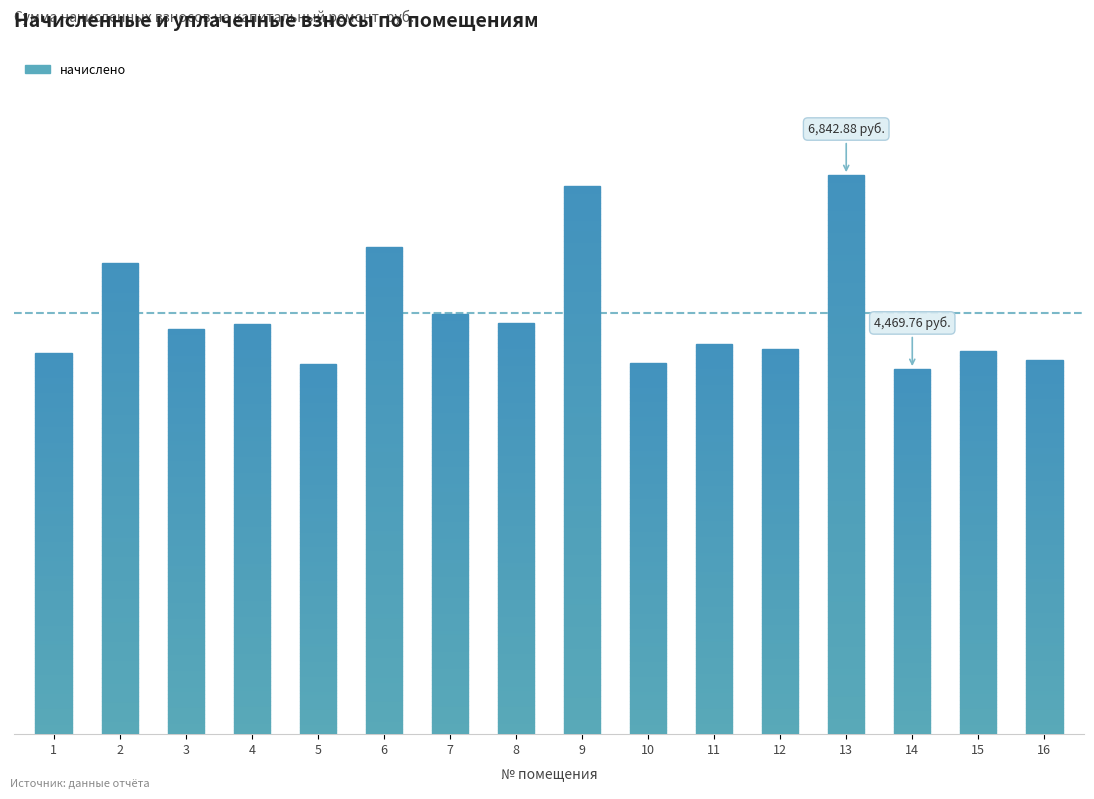

At which label is the value closest to 5656?

2